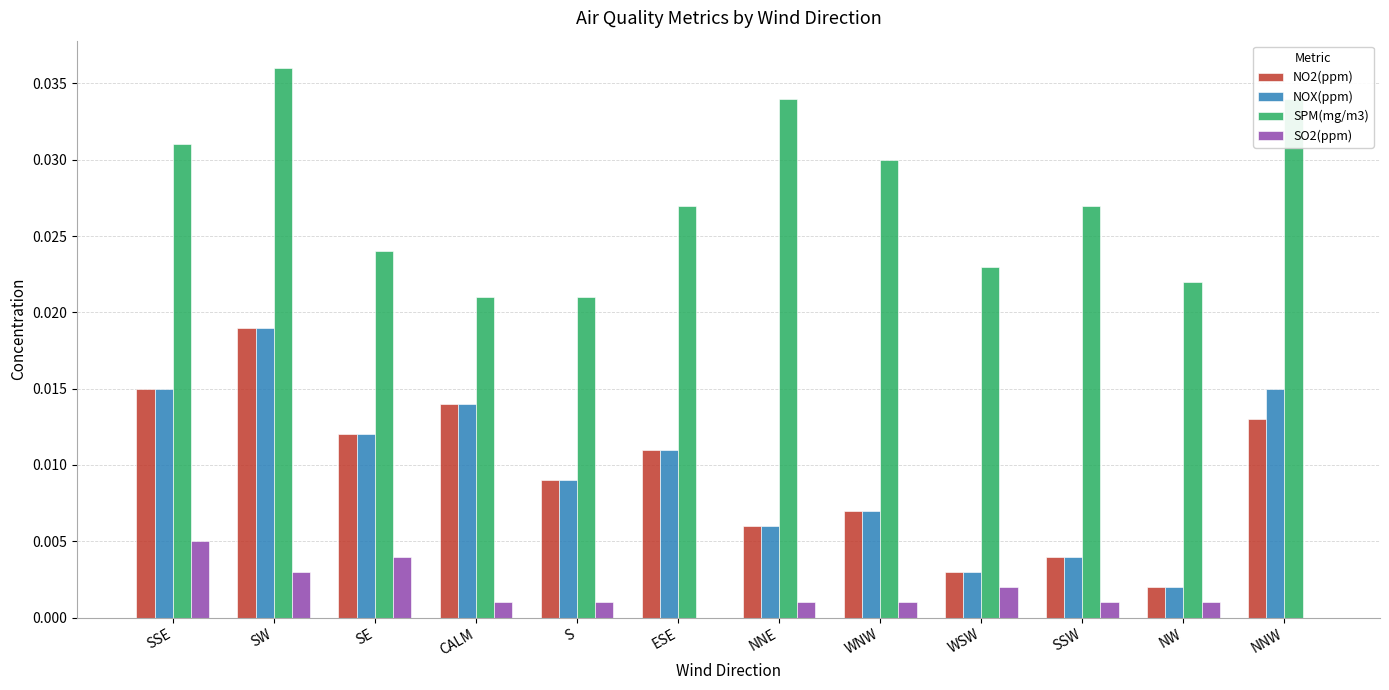

The value of SPM(mg/m3) at SSE is 0.0. True or false?

True